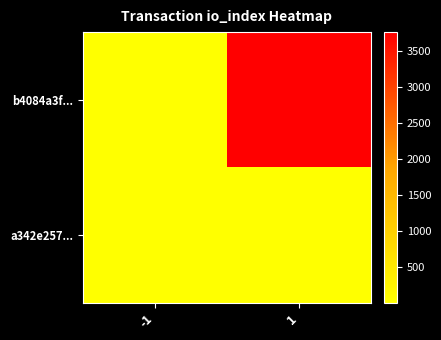

List the series in order of their overall mean, highest first.

b4084a3f..., a342e257...